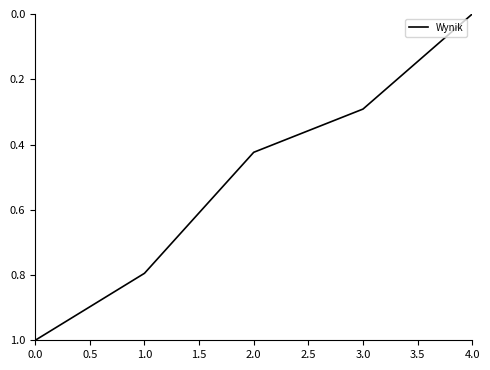

What is the sum of the values at 4.0 and 1.0?

0.8